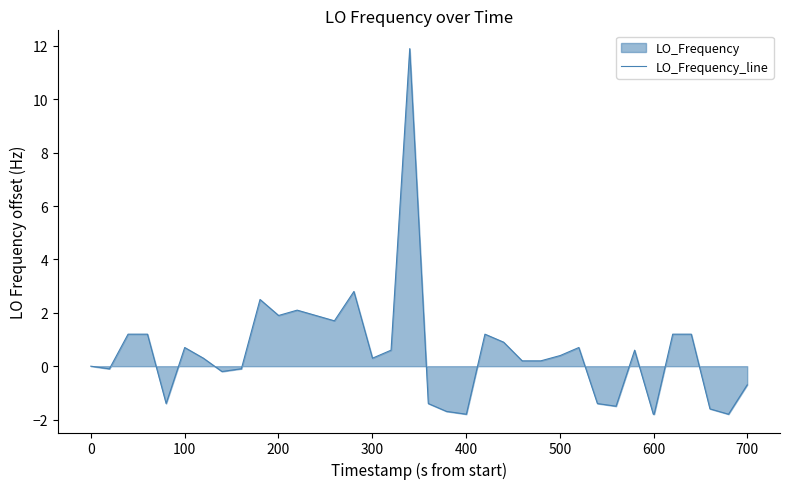

What is the sum of all values?

17.8